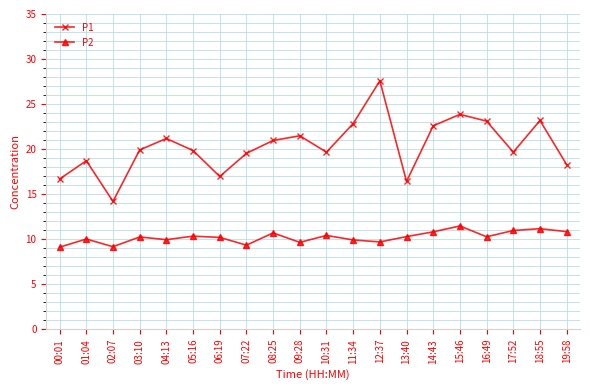

What is the value of the P1 point at the 15th from the left?

22.6